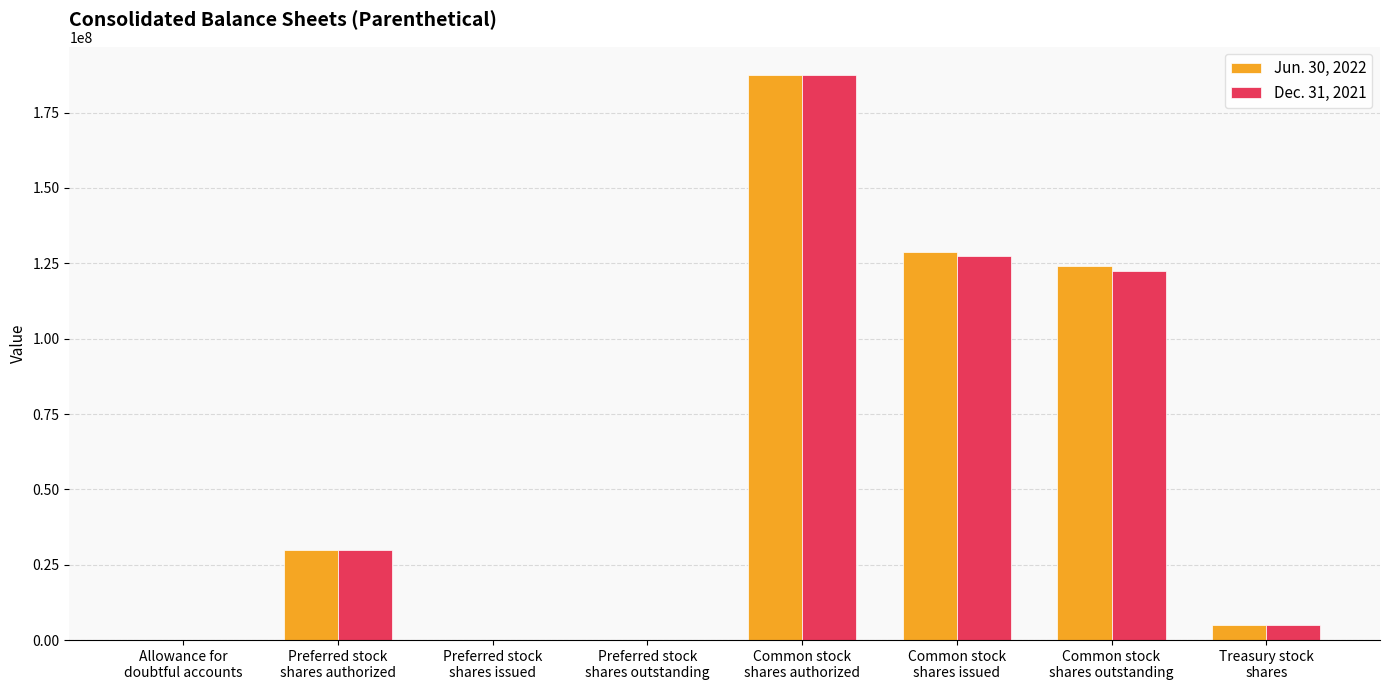

What is the maximum value shown in the chart?

187500000